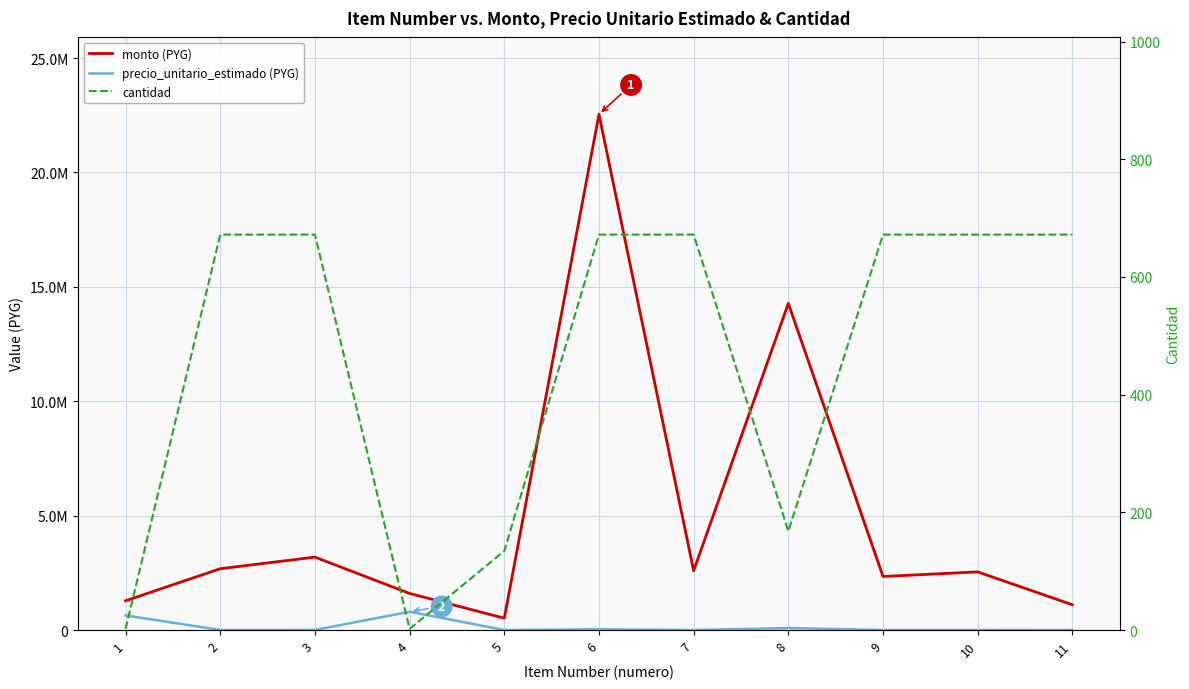

List the labels in order of cantidad value, smallest first.

1, 4, 5, 8, 2, 3, 6, 7, 9, 10, 11